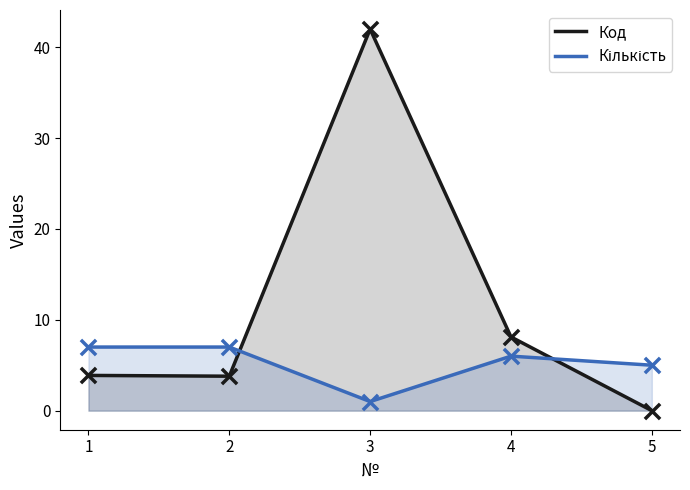

At which category is the sum across all series the highest?

3